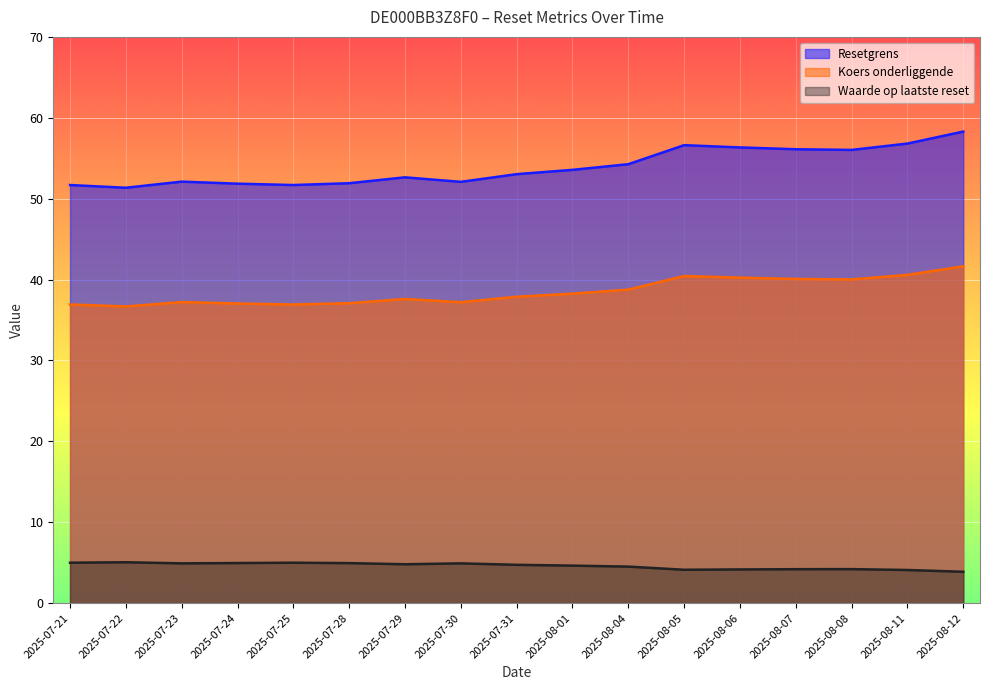

At which category is the sum across all series the highest?

2025-08-12